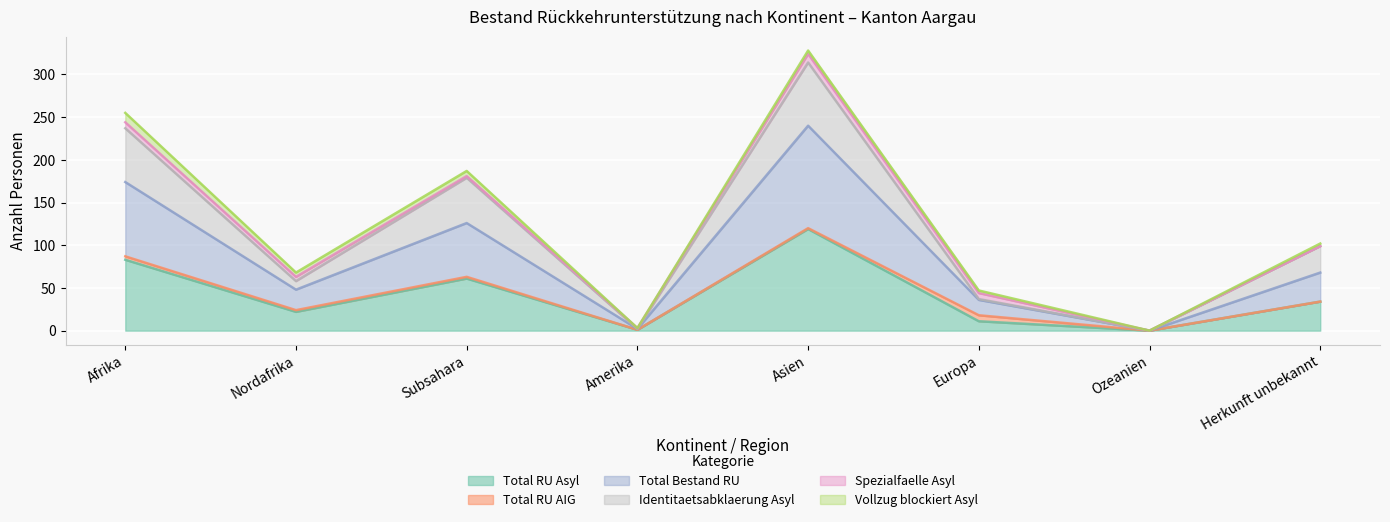

What is the maximum value for Total RU Asyl?

119